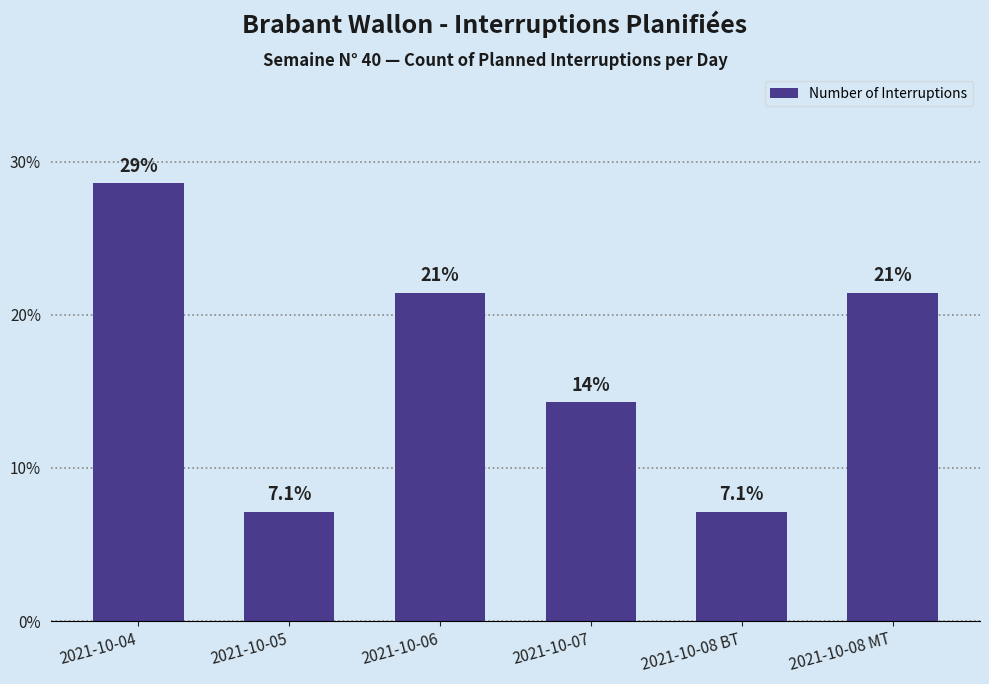

What is the difference between the maximum and second lowest values?

21.4